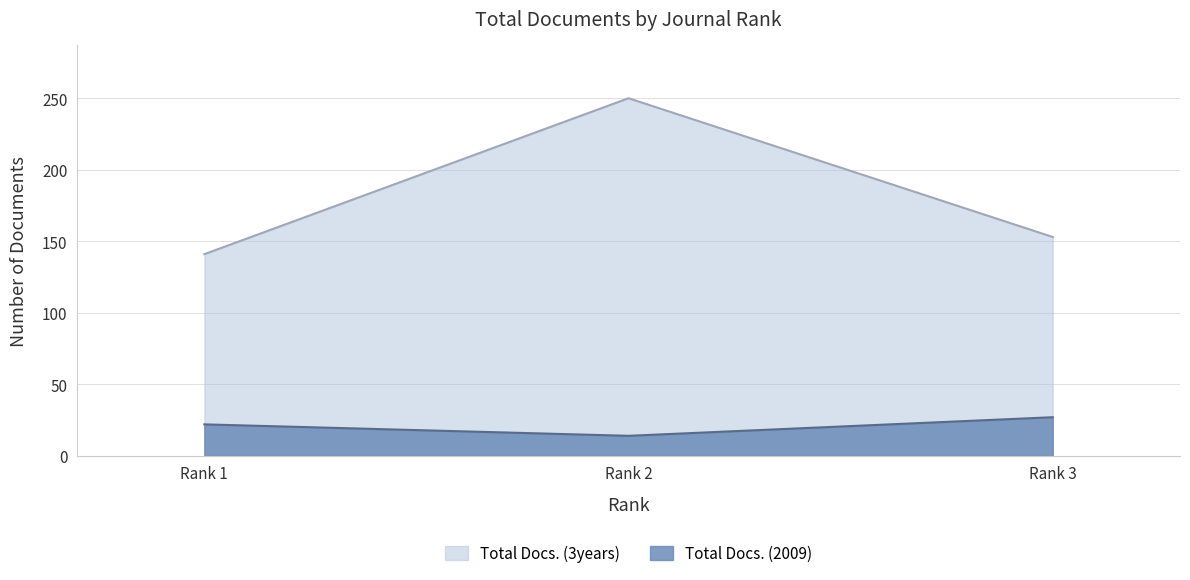

Reading left to right, transcribe all the data shown in this chart.

Total Docs. (2009): 22	14	27
Total Docs. (3years): 141	250	153